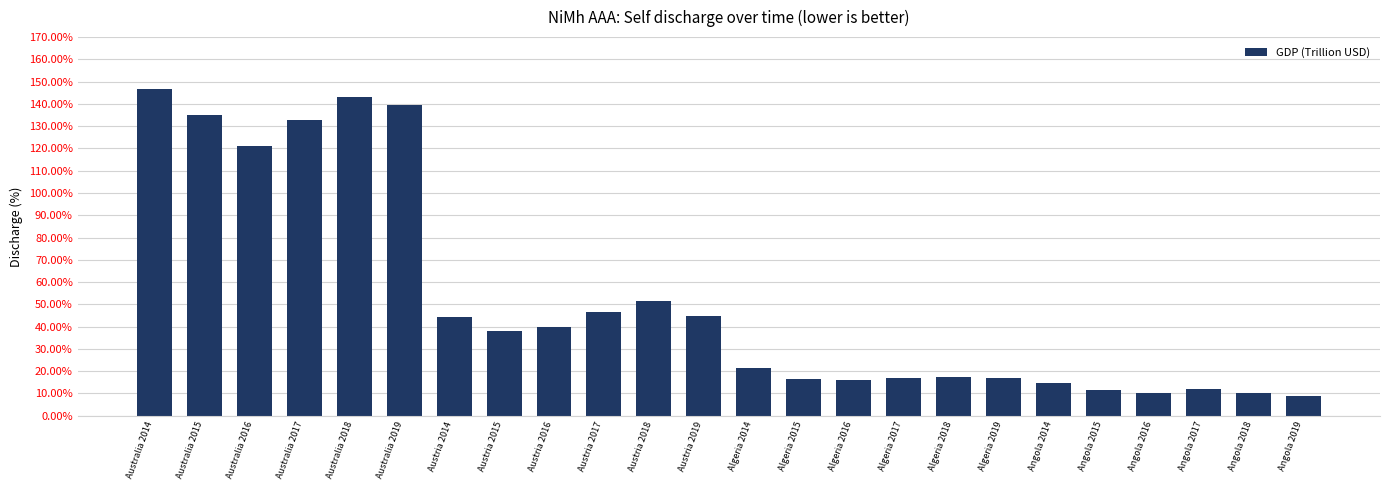

Rank the categories by value from highest to lowest.

Australia 2014, Australia 2018, Australia 2019, Australia 2015, Australia 2017, Australia 2016, Austria 2018, Austria 2017, Austria 2019, Austria 2014, Austria 2016, Austria 2015, Algeria 2014, Algeria 2018, Algeria 2019, Algeria 2017, Algeria 2015, Algeria 2016, Angola 2014, Angola 2017, Angola 2015, Angola 2016, Angola 2018, Angola 2019